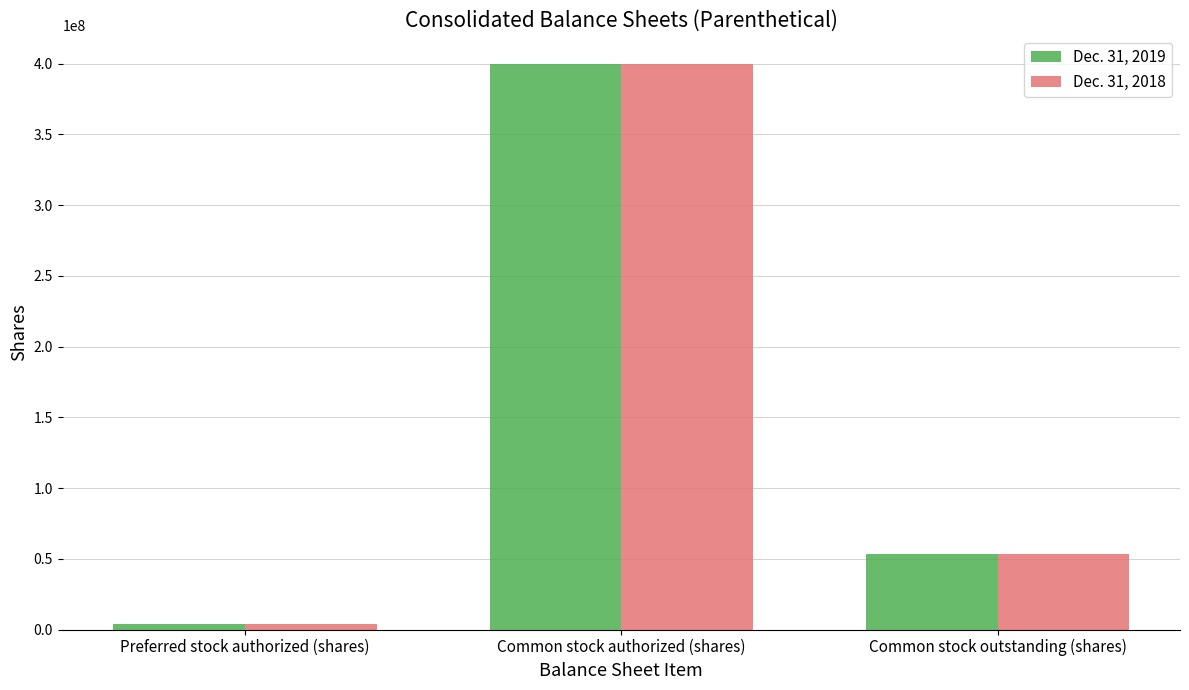

List the series in order of their overall mean, highest first.

Dec. 31, 2019, Dec. 31, 2018